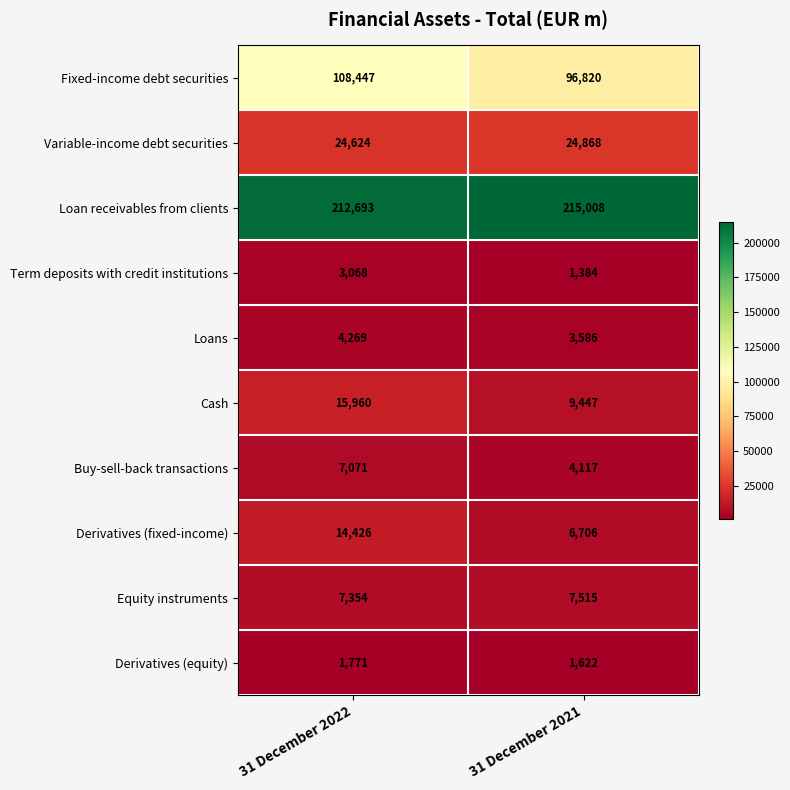

What is the sum of the Term deposits with credit institutions values at 31 December 2022 and 31 December 2021?

4452